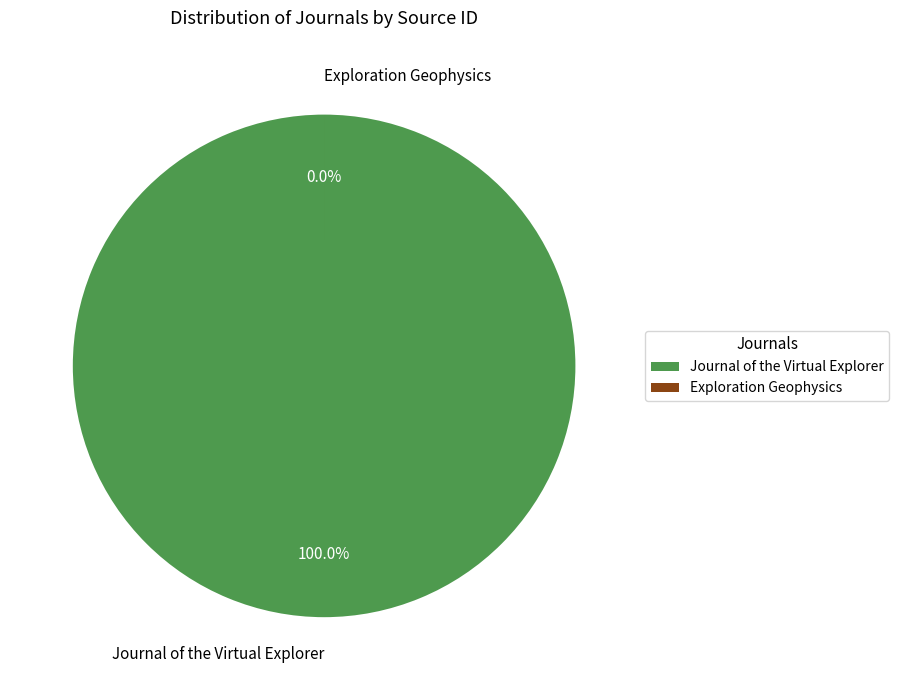

What is the ratio of the value at Journal of the Virtual Explorer to the value at Exploration Geophysics?

197850.4